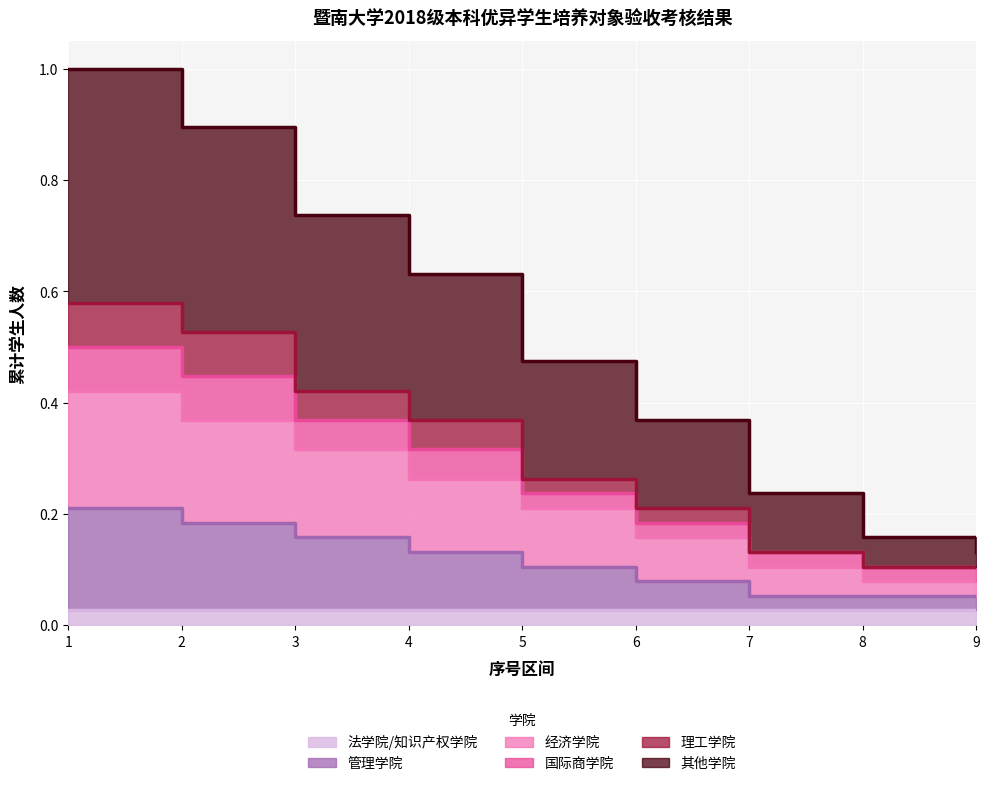

At which category does the chart reach its minimum across all series?

7